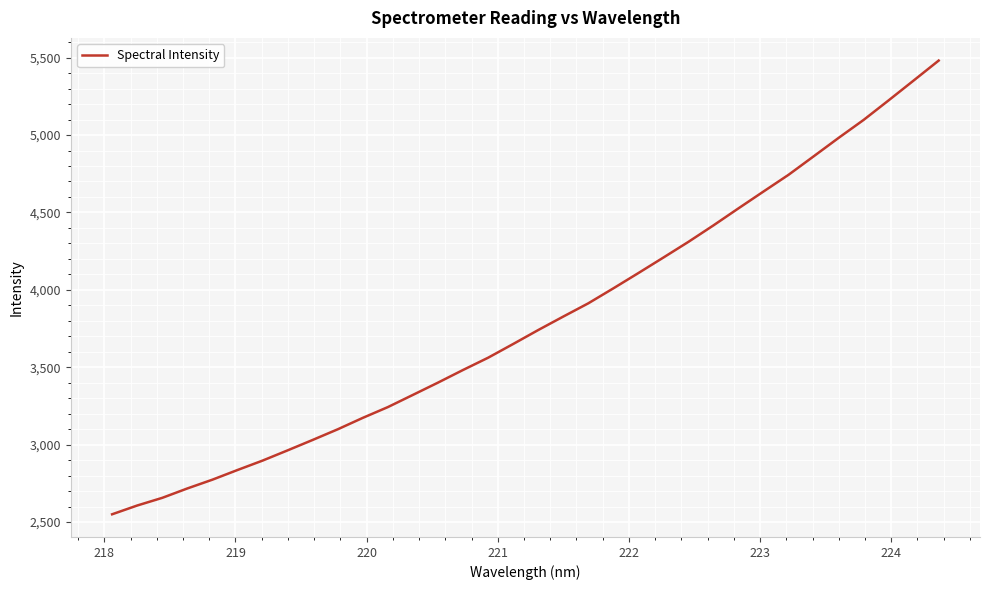

What is the difference between the maximum and minimum values?

2931.1